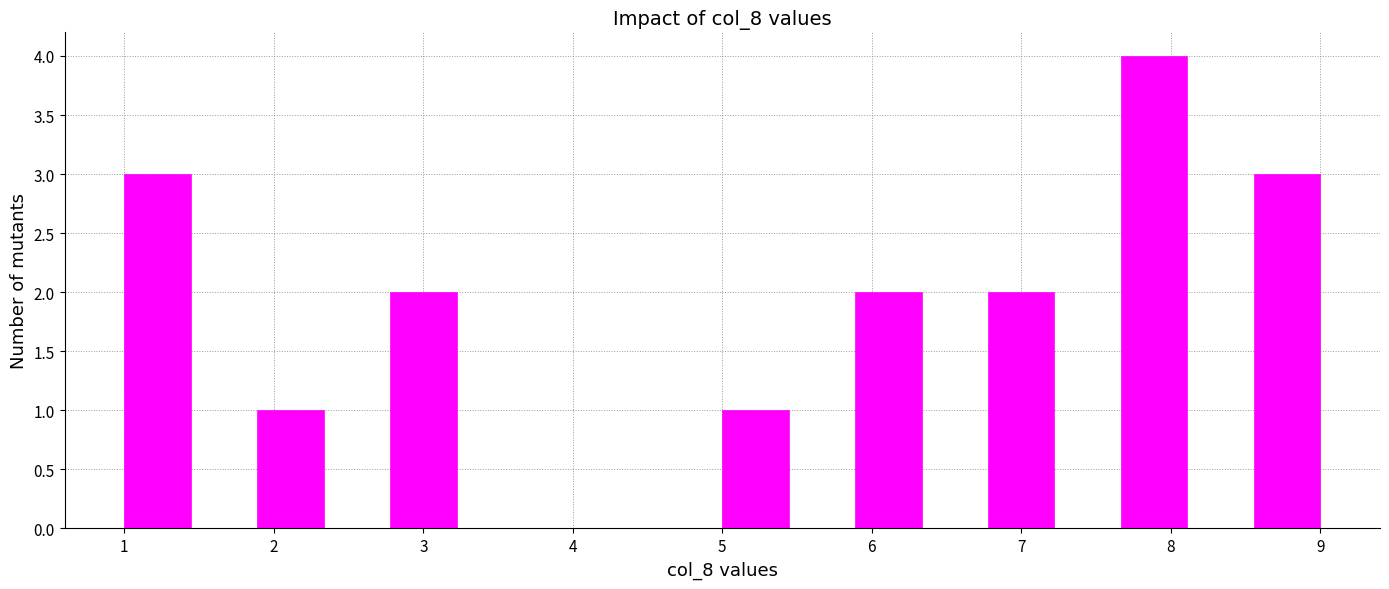

Reading left to right, list every bar in this chart as the range it spans on the x-axis followed by its height. Neither the bar edges nor the heights are printed on the chart, so give them approximately, as read against the axes.

1.0 to 1.4: 3
1.4 to 1.9: 0
1.9 to 2.3: 1
2.3 to 2.8: 0
2.8 to 3.2: 2
3.2 to 3.7: 0
3.7 to 4.1: 0
4.1 to 4.6: 0
4.6 to 5.0: 0
5.0 to 5.4: 1
5.4 to 5.9: 0
5.9 to 6.3: 2
6.3 to 6.8: 0
6.8 to 7.2: 2
7.2 to 7.7: 0
7.7 to 8.1: 4
8.1 to 8.6: 0
8.6 to 9.0: 3